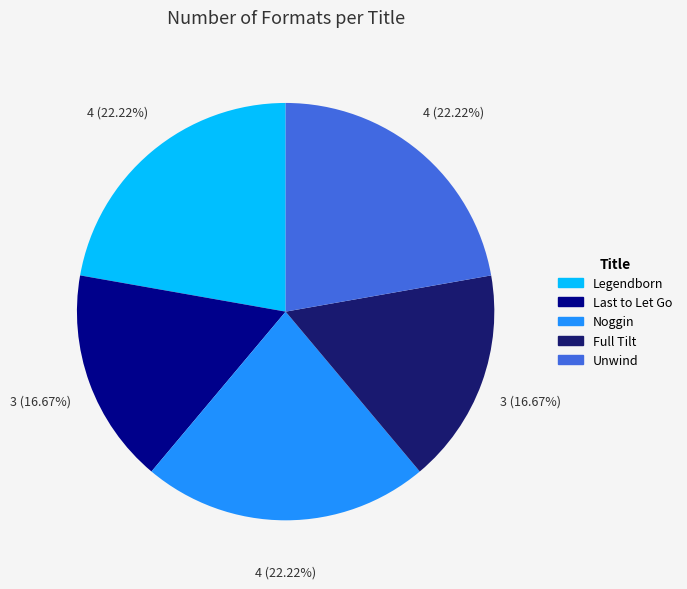

How many slices are in this pie chart?

5